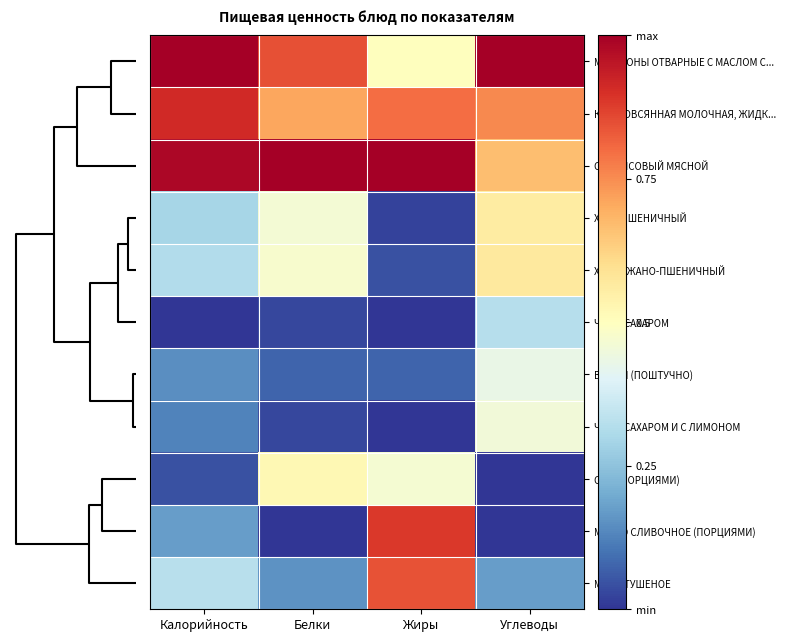

How many data points does each series have?

4